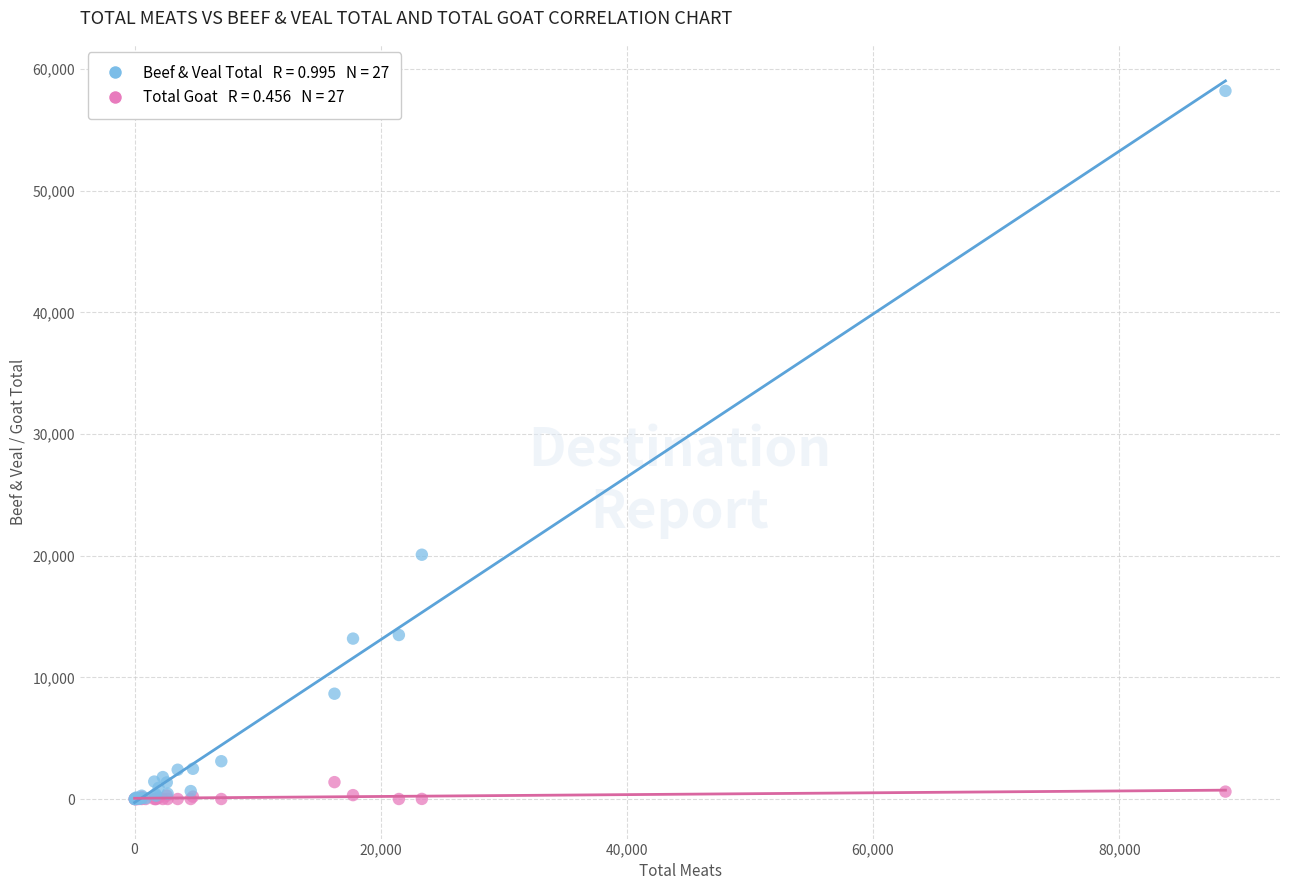

Across all series, what Y value is closest to 29108?

20083.2